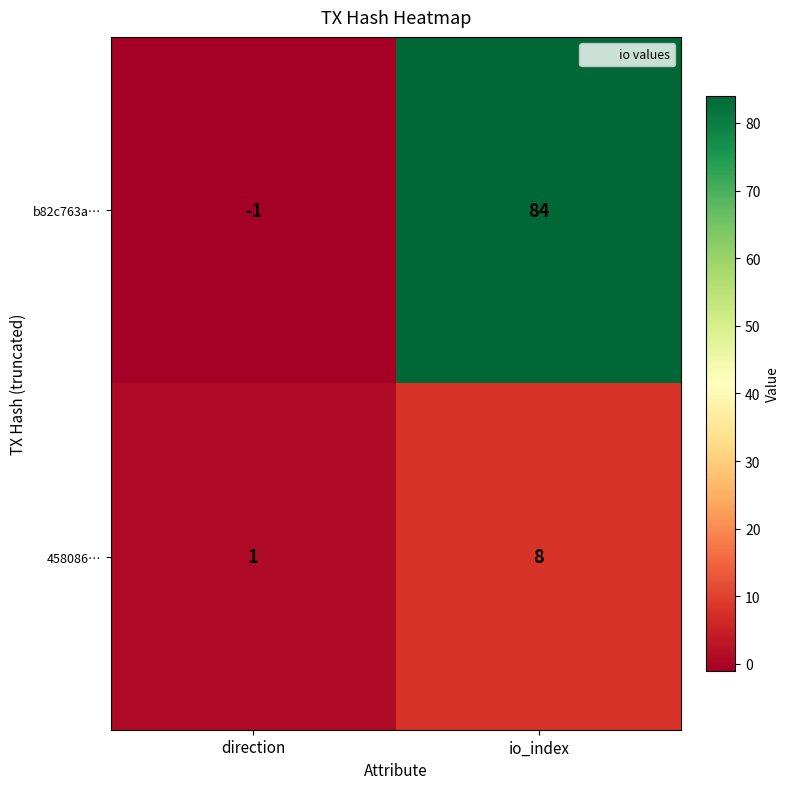

The 458086… series shows 1 at direction. True or false?

True